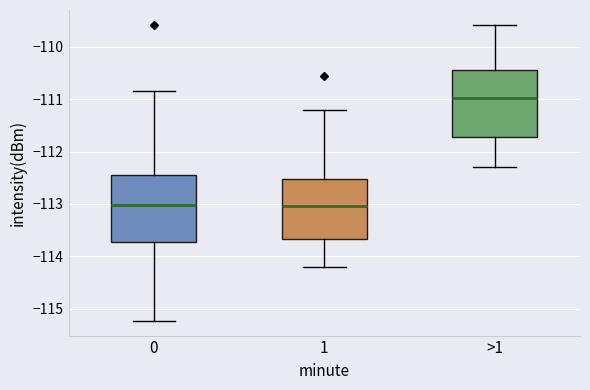

Where does the lower whisker of the box for 0 end on the y-axis? The values are not printed on the chart, so give them approximately, as read against the axis.

-115.2